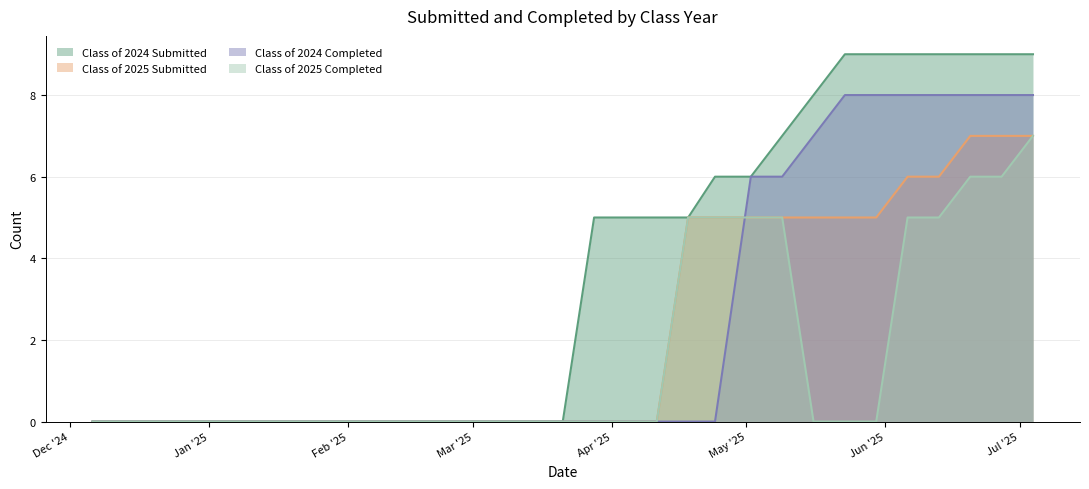

What are all the series names shown in the legend?

Class of 2024 Submitted, Class of 2025 Submitted, Class of 2024 Completed, Class of 2025 Completed